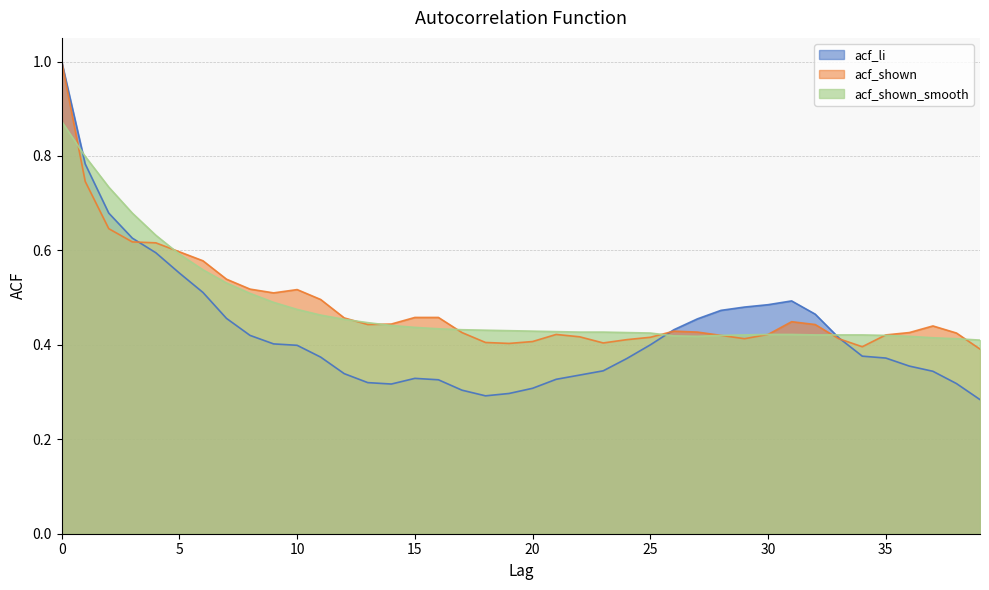

Where do acf_shown_smooth and acf_shown first cross each other?

0 and 1